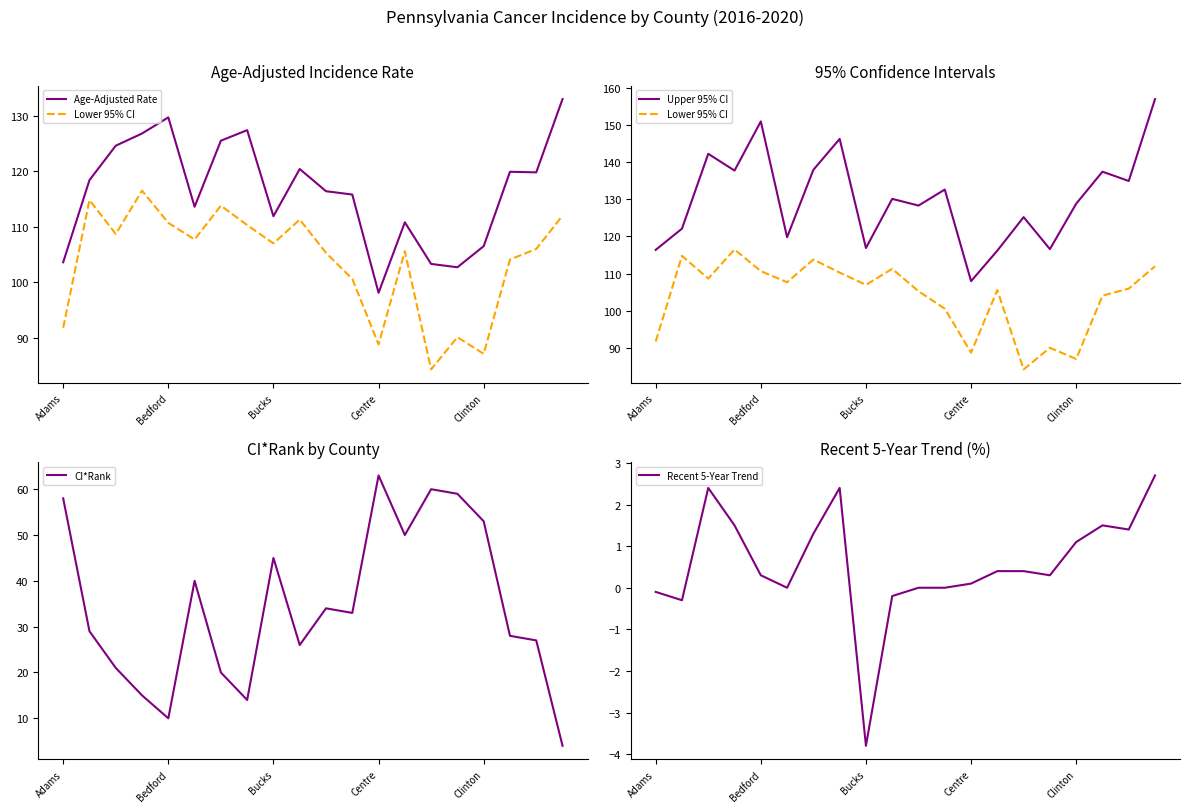

At which label does CI*Rank reach its peak?

Centre